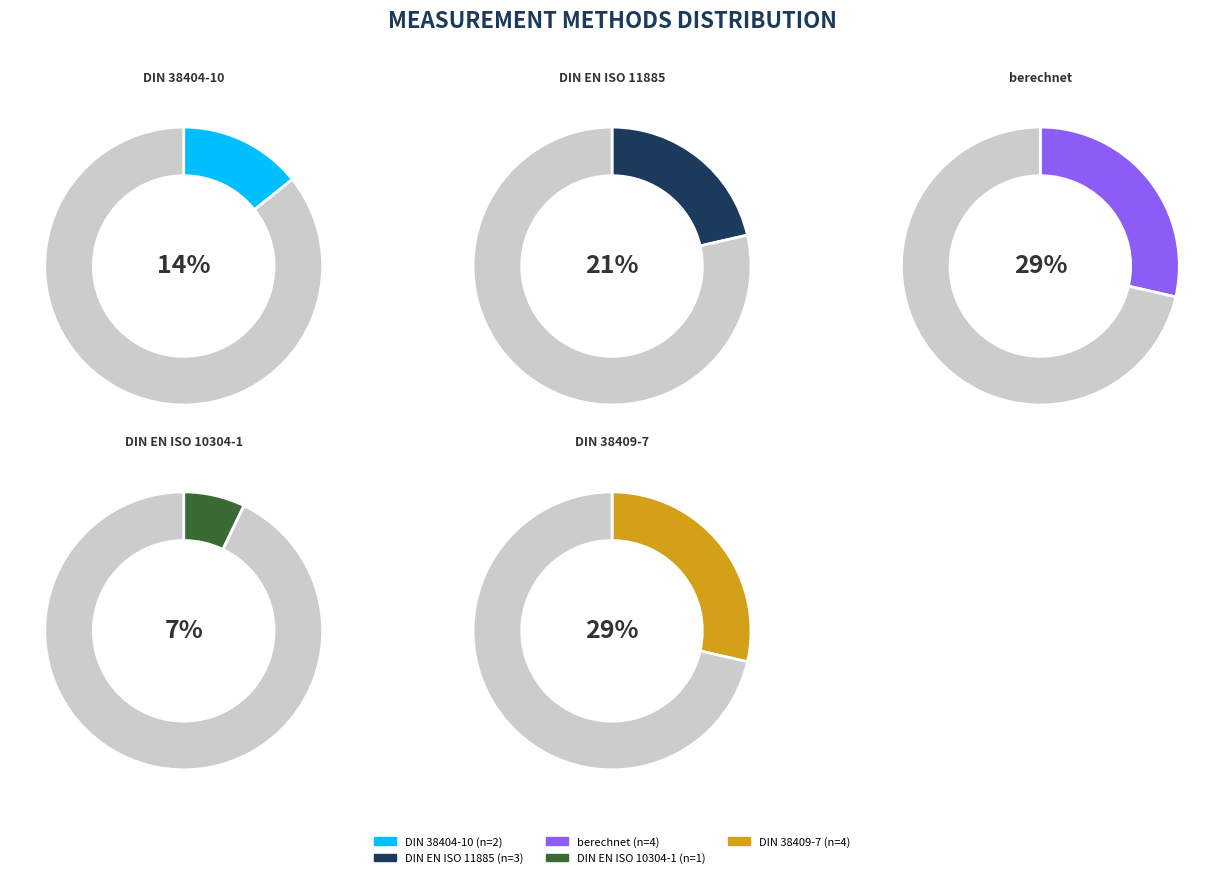

What is the change in value from DIN 38404-10 to berechnet?

+2